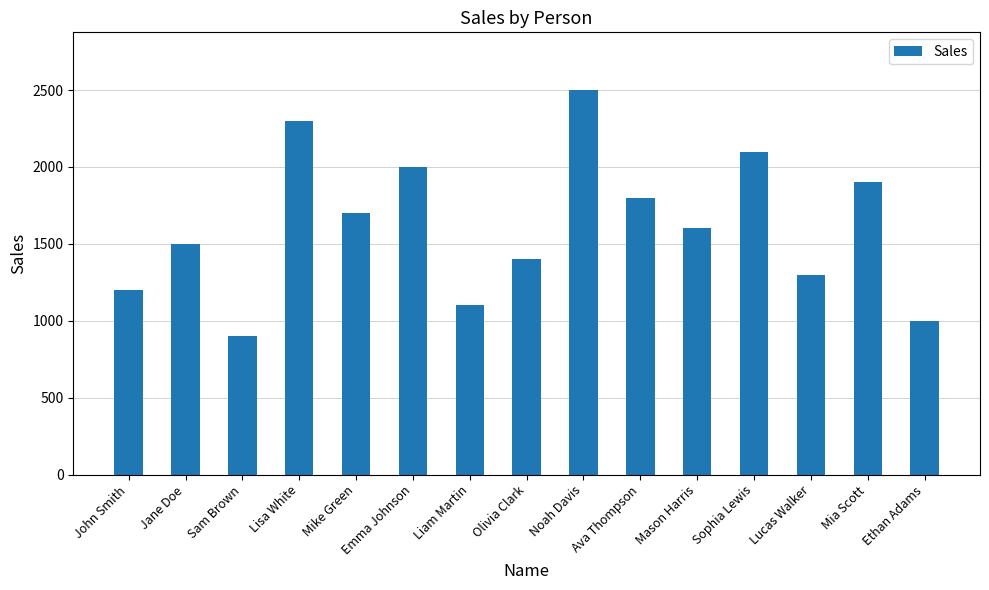

What position from the right is Mia Scott?

2